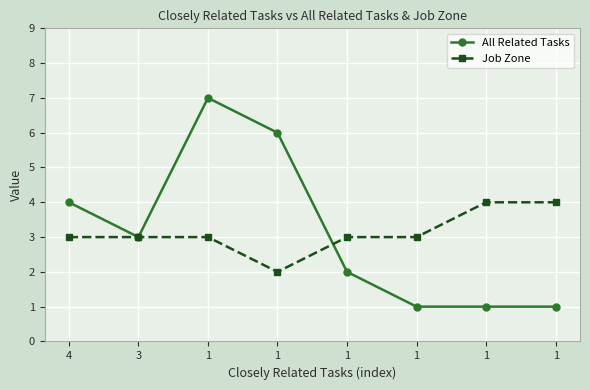

What are all the series names shown in the legend?

All Related Tasks, Job Zone